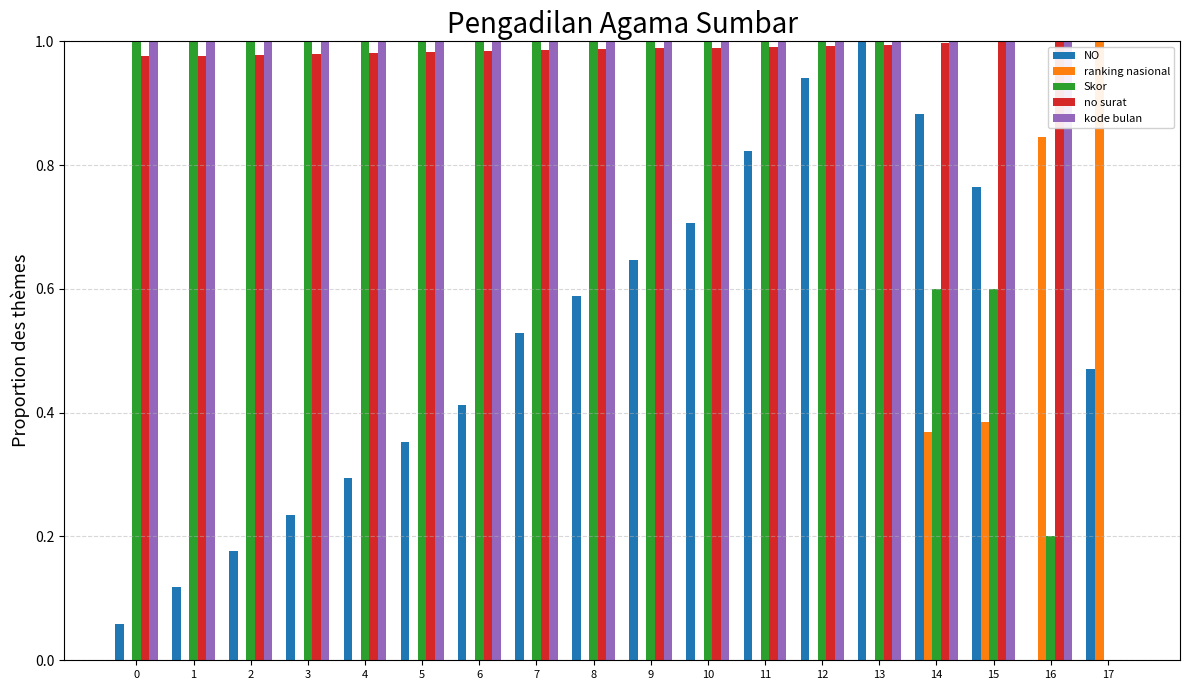

How many groups of bars are there?

18